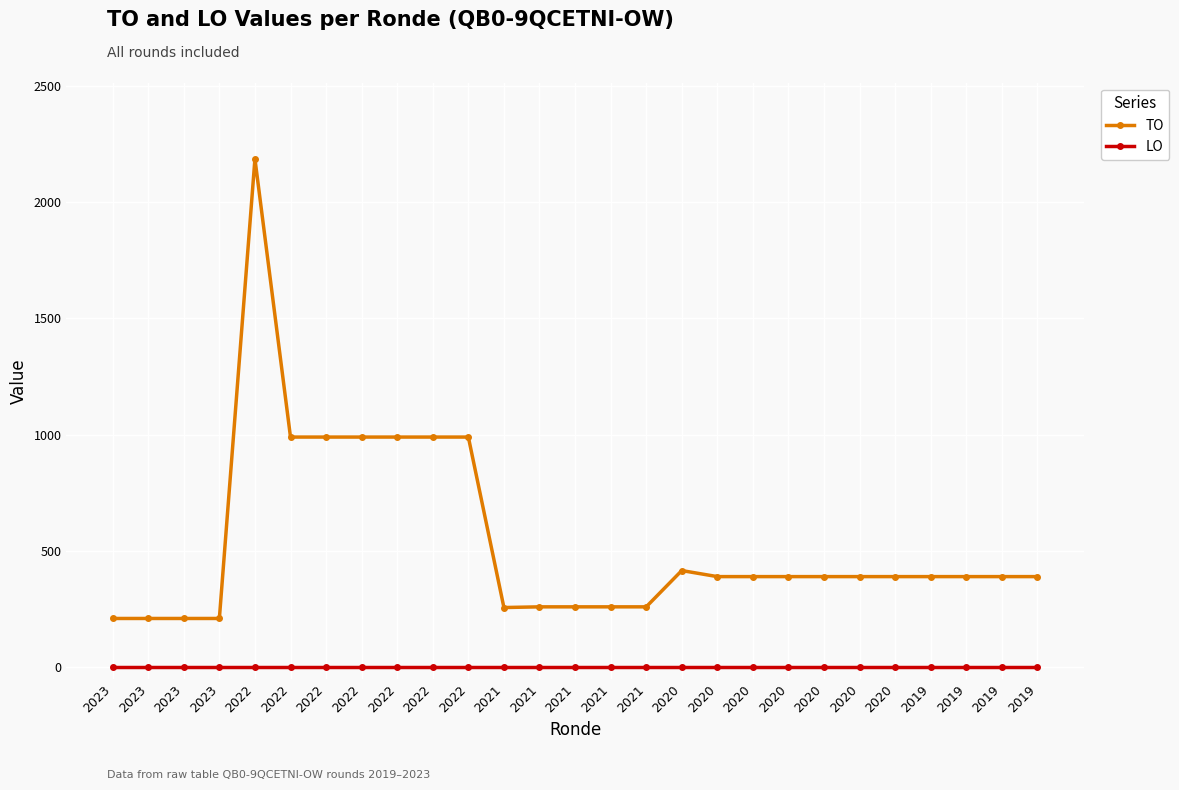

How many distinct data groups are displayed?

2